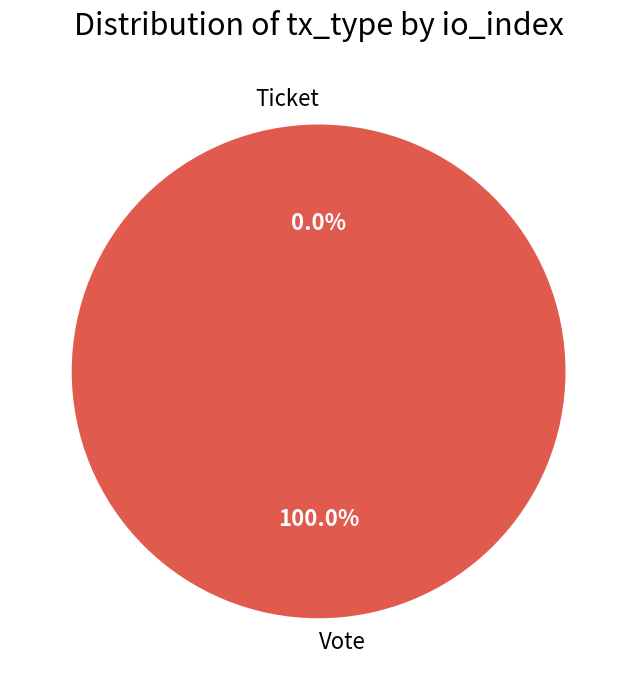

How many segments does this pie chart have?

2